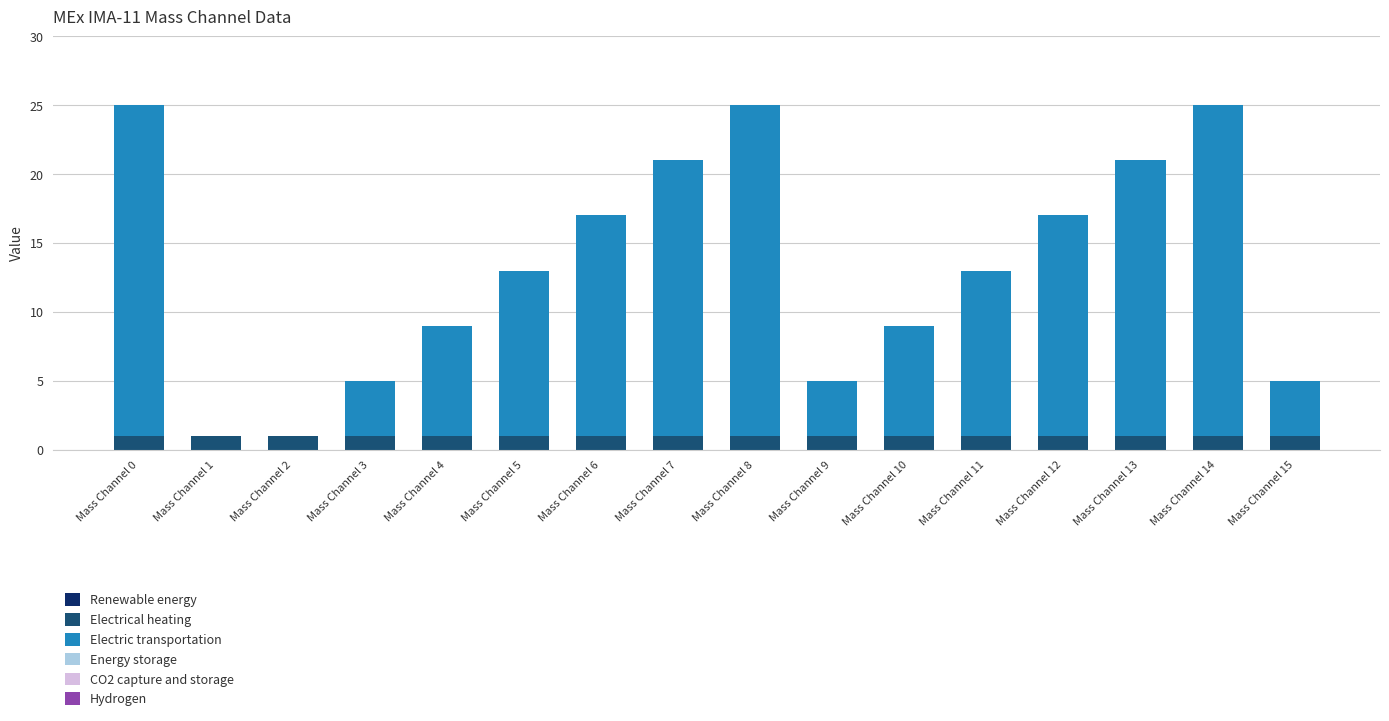

Are the bars grouped side by side (vs. stacked)?

No